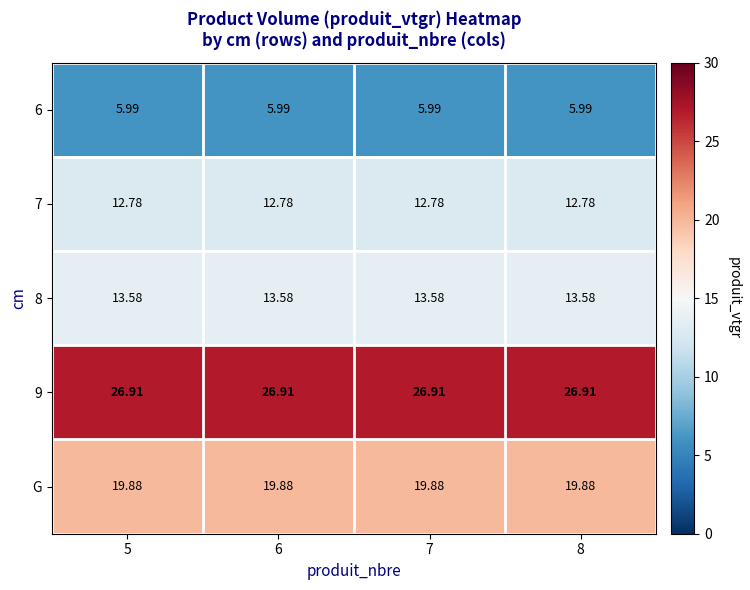

Is the value of G at 5 greater than the value of 8 at 6?

Yes